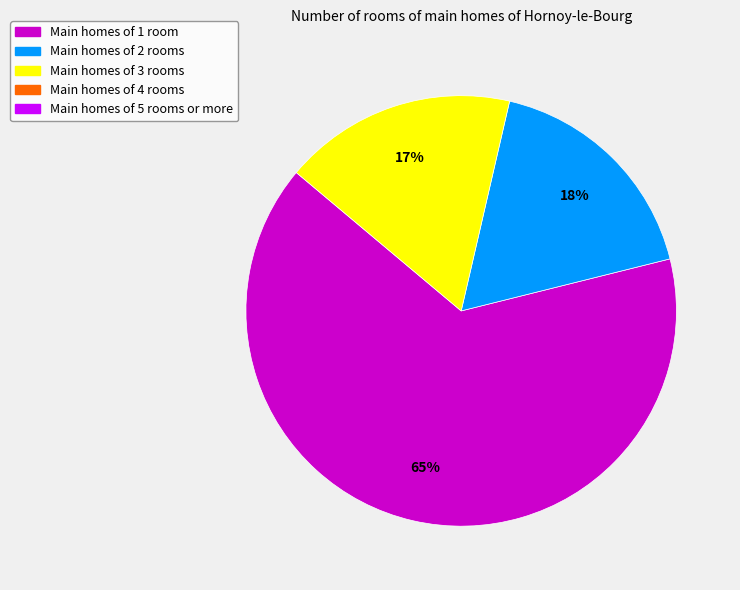

Does any single category account for the majority?

Yes